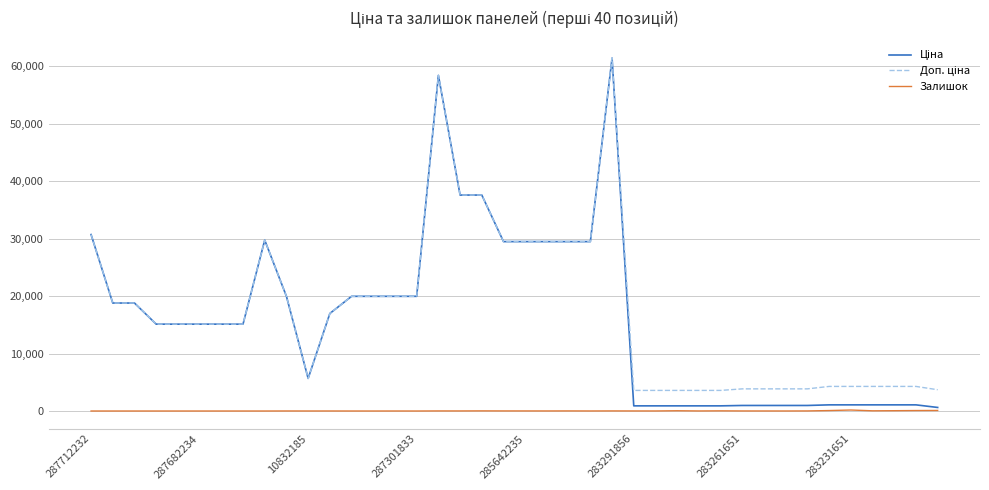

What is the greatest value displayed?

61434.3